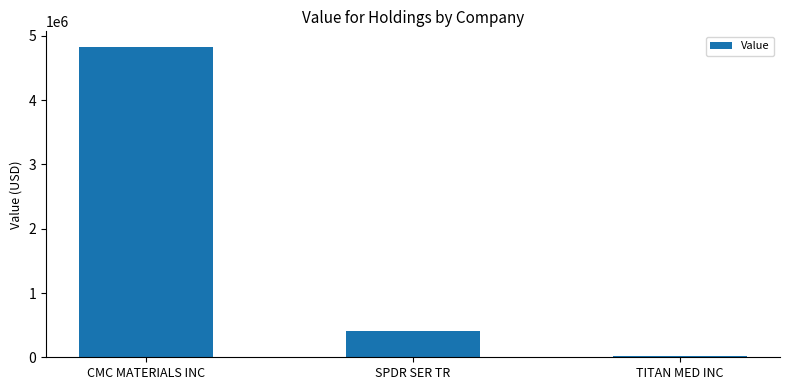

What is the label of the 3rd bar from the right?

CMC MATERIALS INC